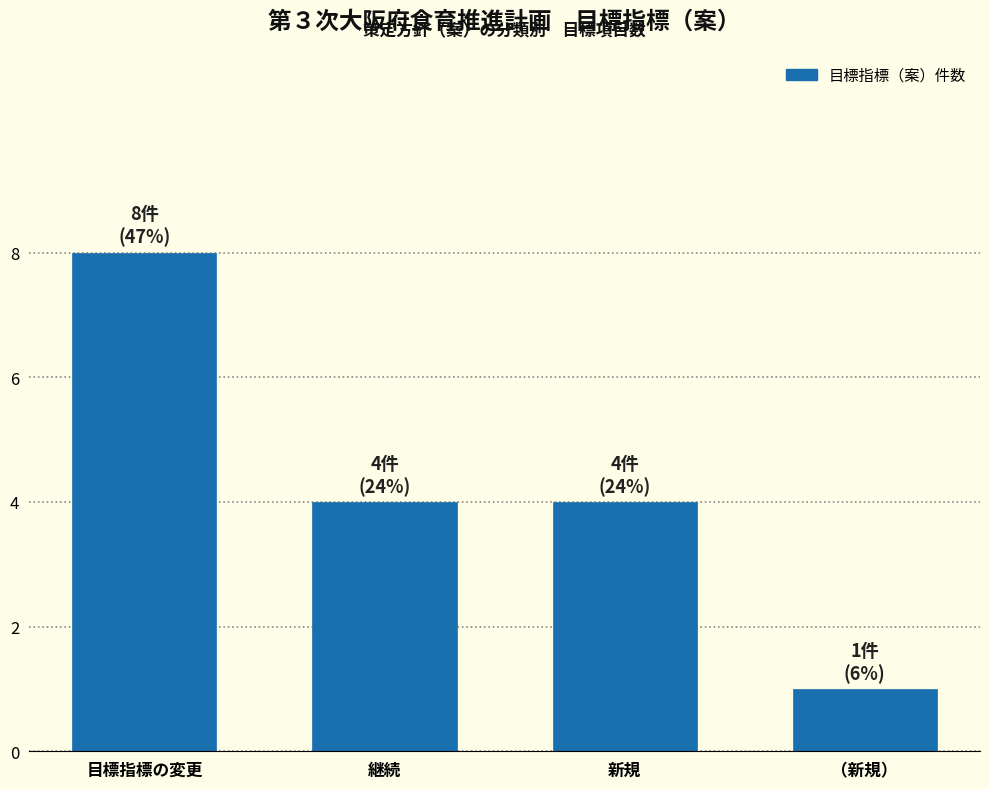

Reading right to left, list all the values displayed in this chart.

（新規）=1	新規=4	継続=4	目標指標の変更=8